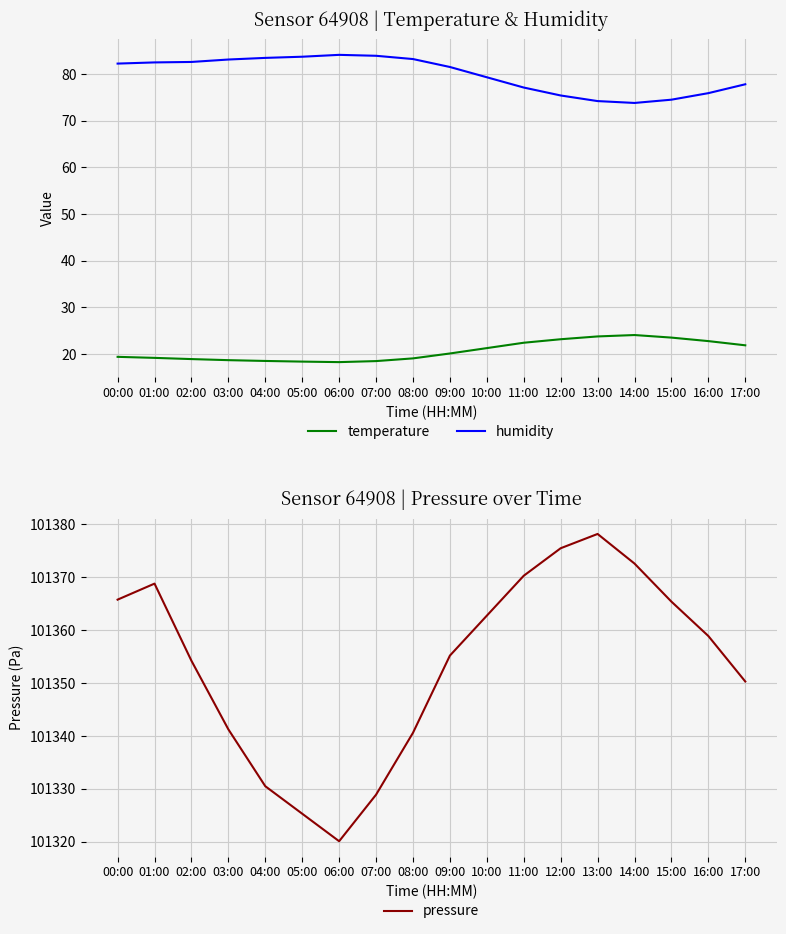

True or false: pressure and temperature cross at least once.

False